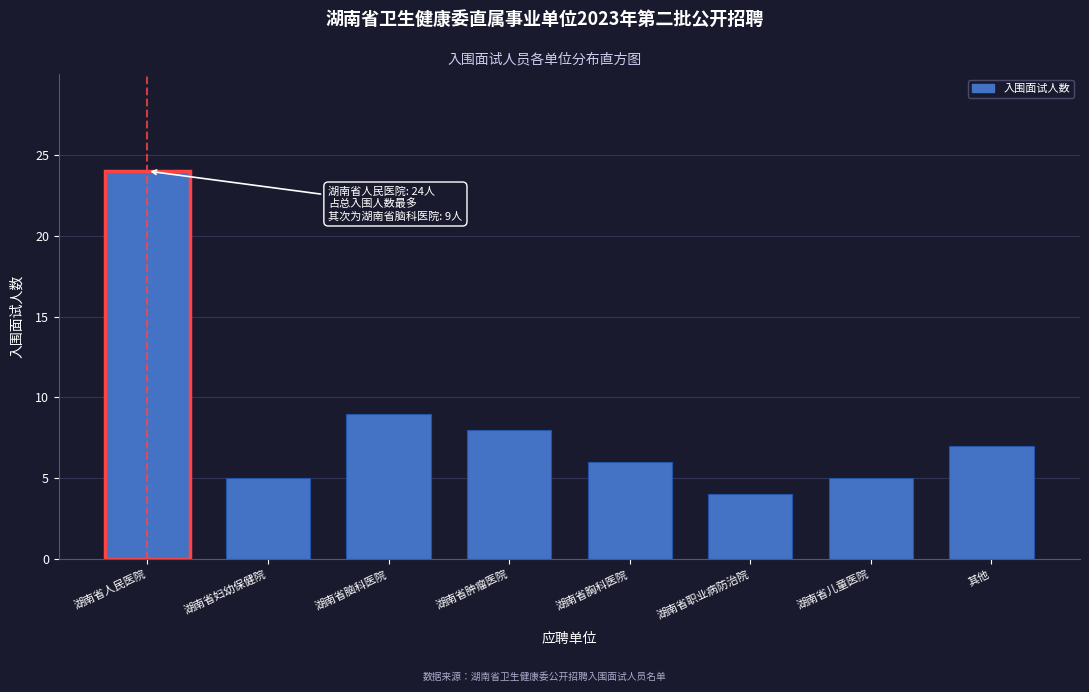

Reading left to right, what are all the values shown in this chart?

24	5	9	8	6	4	5	7